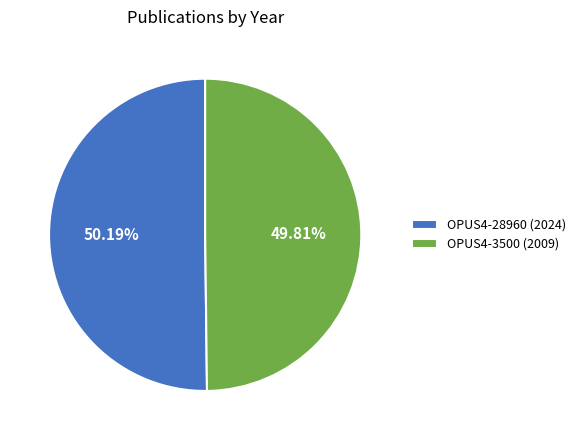

What is the ratio of the value at OPUS4-3500 (2009) to the value at OPUS4-28960 (2024)?

1.0